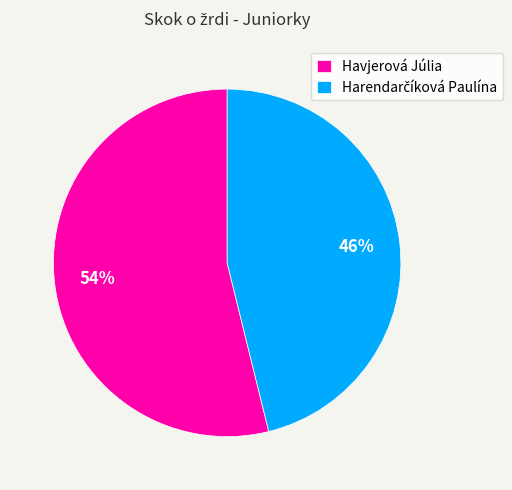

True or false: Havjerová Júlia accounts for 65% of the total.

False